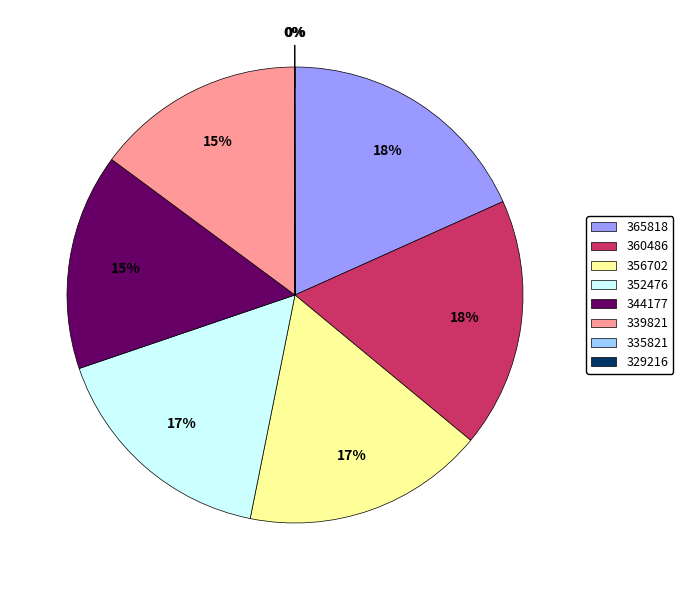

Is there any slice that represents more than half of the pie?

No